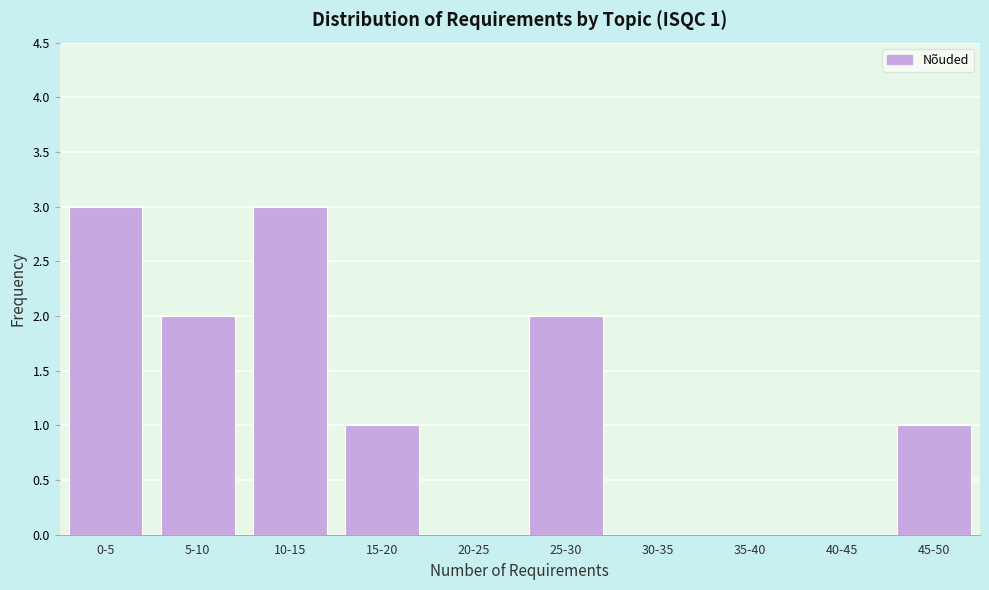

Reading right to left, transcribe all the data shown in this chart.

45-50=1	40-45=0	35-40=0	30-35=0	25-30=2	20-25=0	15-20=1	10-15=3	5-10=2	0-5=3